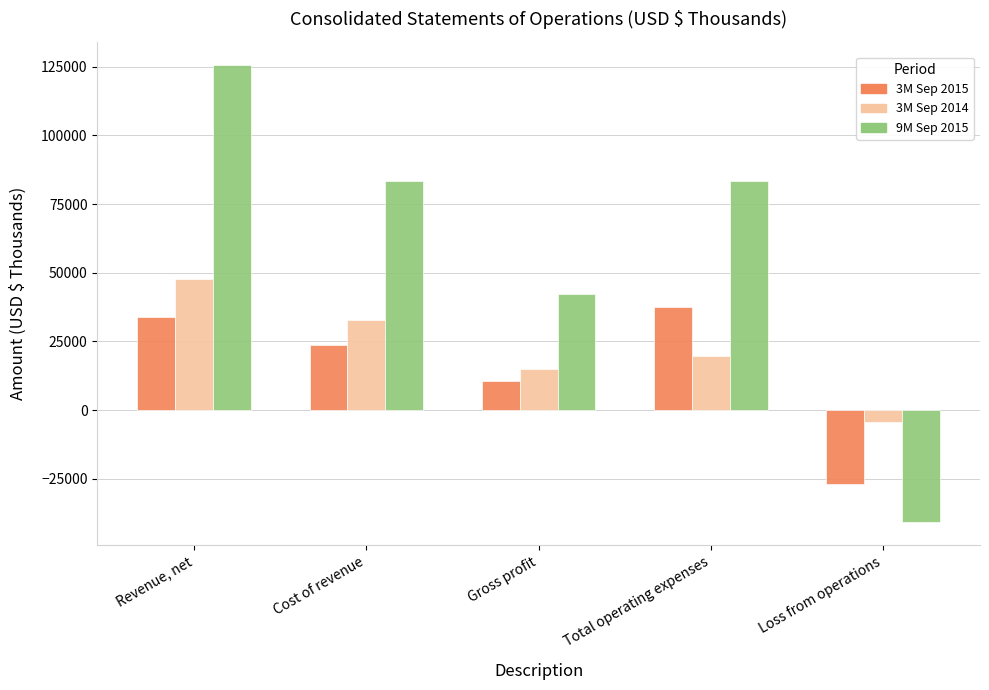

How many positive values does the 9M Sep 2015 series have?

4